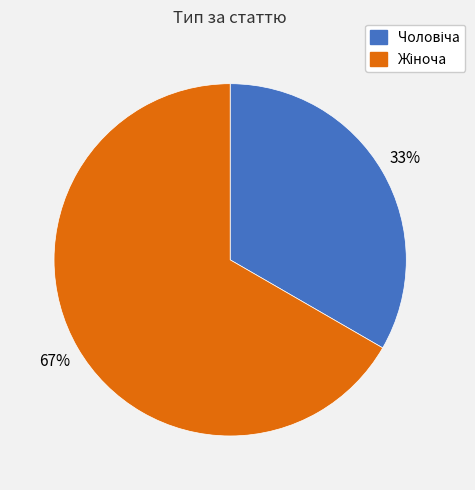

To the nearest percent, what is the average slice percentage?

50%